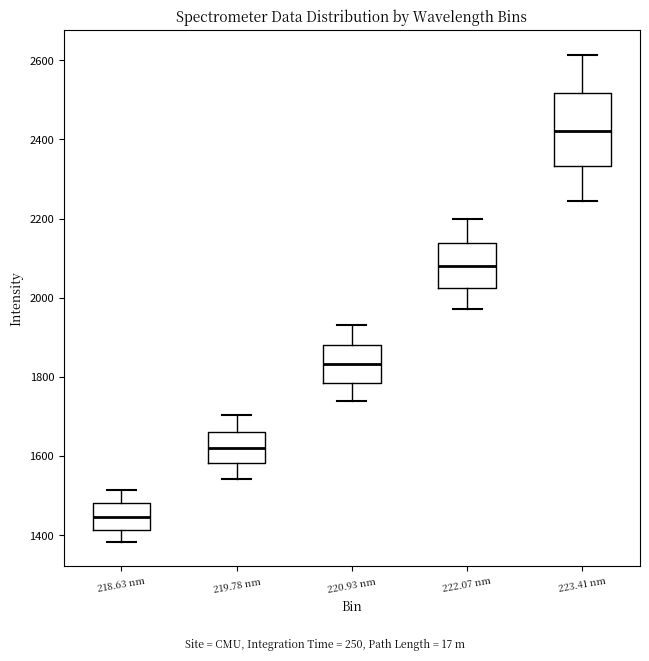

Reading left to right, transcribe this box plot: for each box, give where its median line is, the range the box spans, and where its two whiskers end, as read against the y-axis. The values are not printed on the chart, so give them approximately, as read against the axis.

218.63 nm: median 1440, box 1420 to 1480, whiskers 1380 to 1520
219.78 nm: median 1620, box 1580 to 1660, whiskers 1540 to 1700
220.93 nm: median 1840, box 1780 to 1880, whiskers 1740 to 1940
222.07 nm: median 2080, box 2020 to 2140, whiskers 1980 to 2200
223.41 nm: median 2420, box 2340 to 2520, whiskers 2240 to 2620